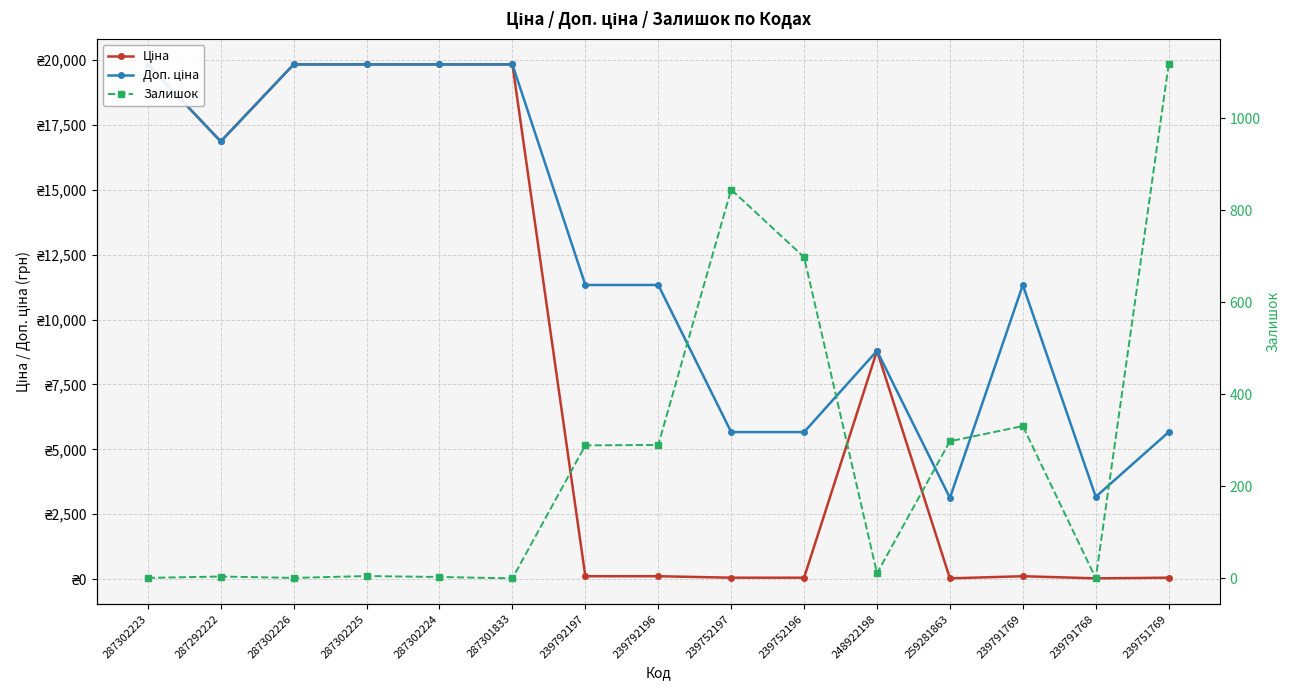

At which label does Доп. ціна reach its peak?

287302223